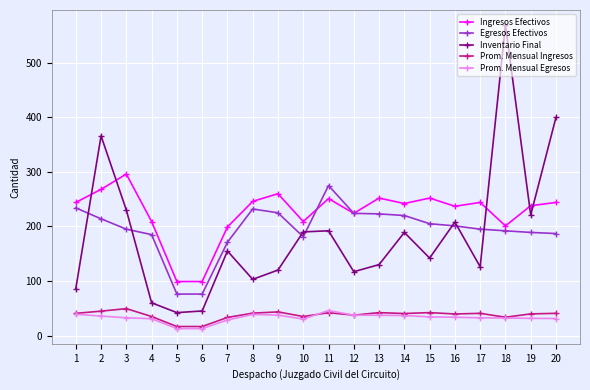

Between 3 and 15, which series saw the biggest shift?

Inventario Final